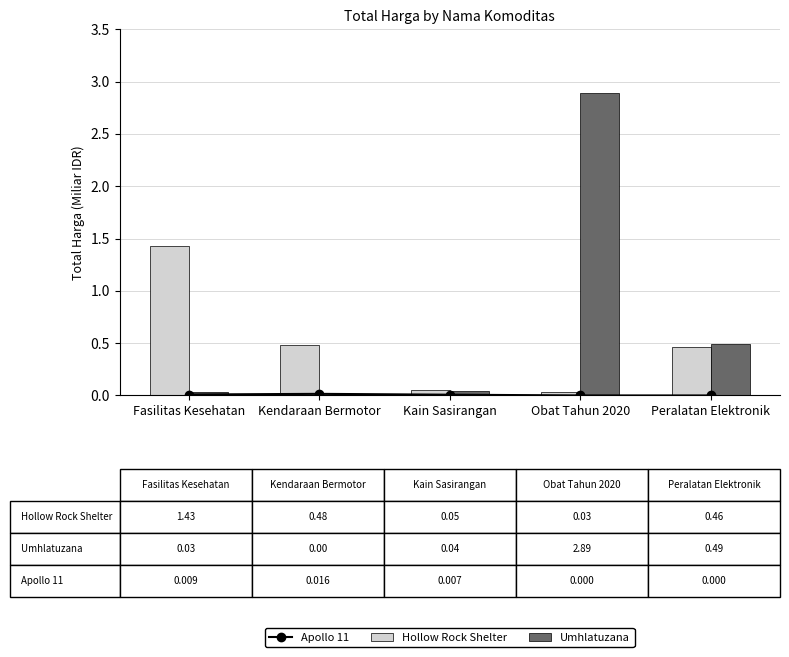

Which category has the highest value in the Hollow Rock Shelter series?

Fasilitas Kesehatan